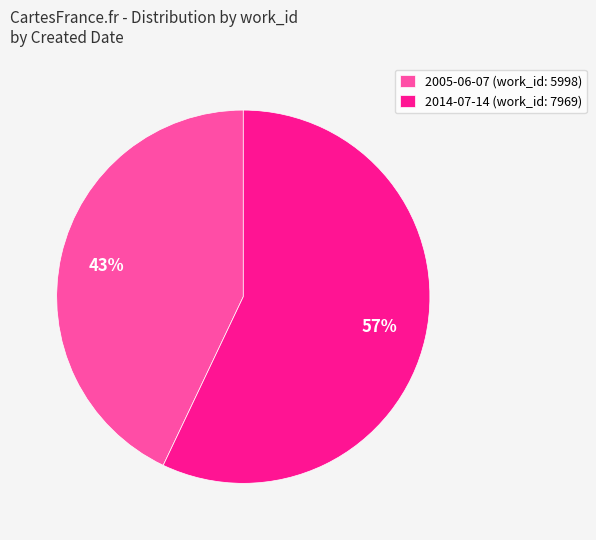

Count the number of slices in the pie.

2